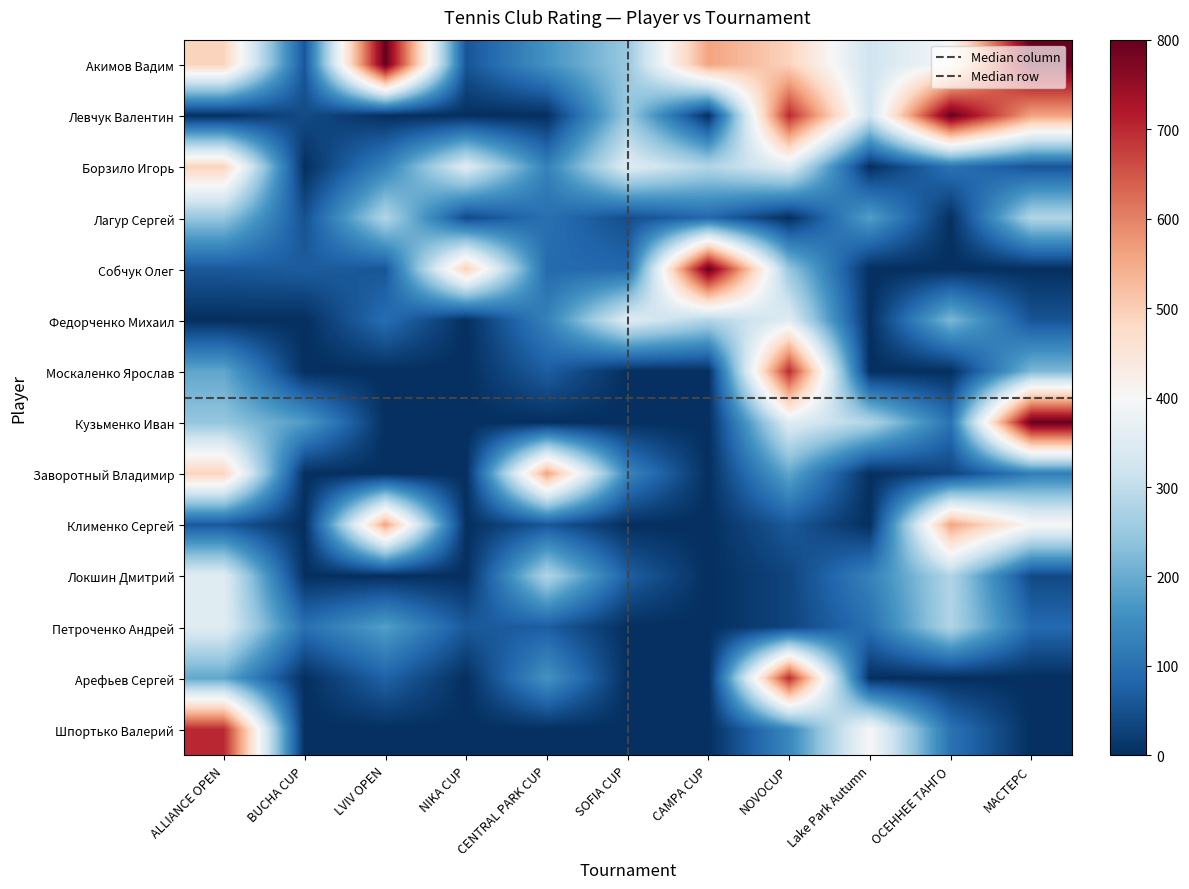

How many data points in Собчук Олег are above 69?

5